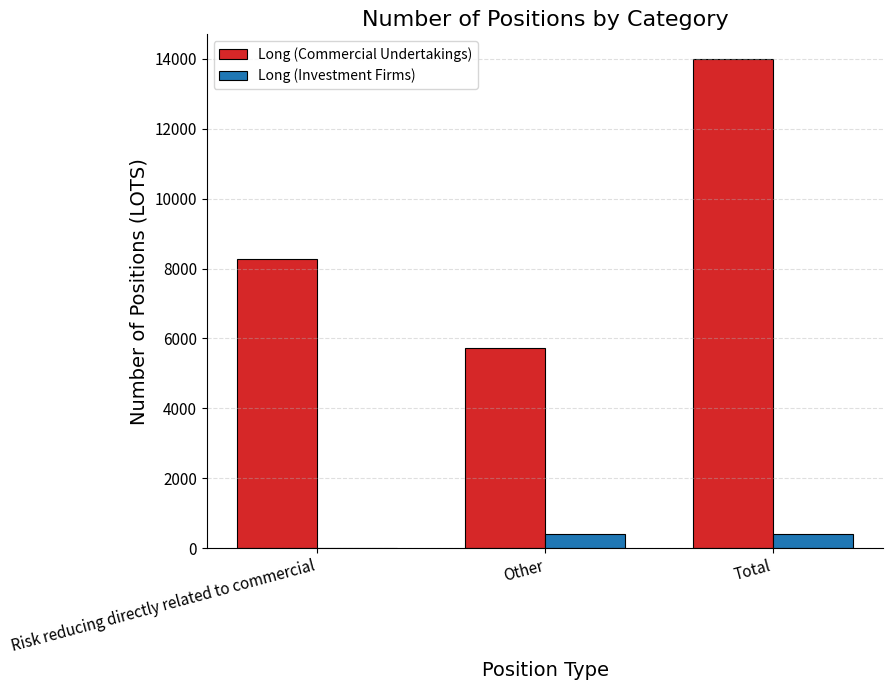

What is the maximum value for Long (Commercial Undertakings)?

13999